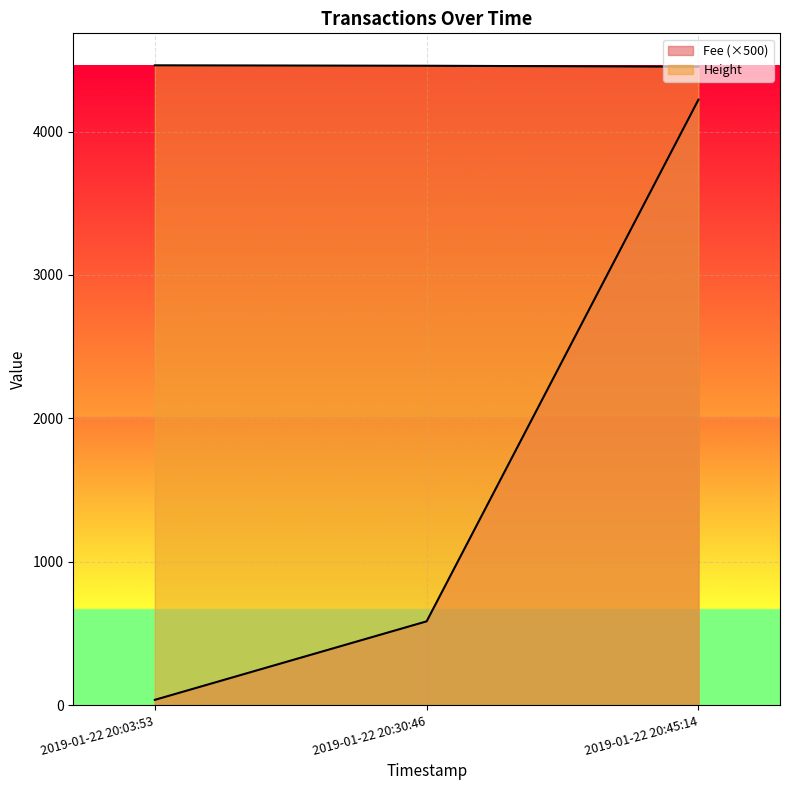

At which label does Fee reach its minimum?

2019-01-22 20:03:53